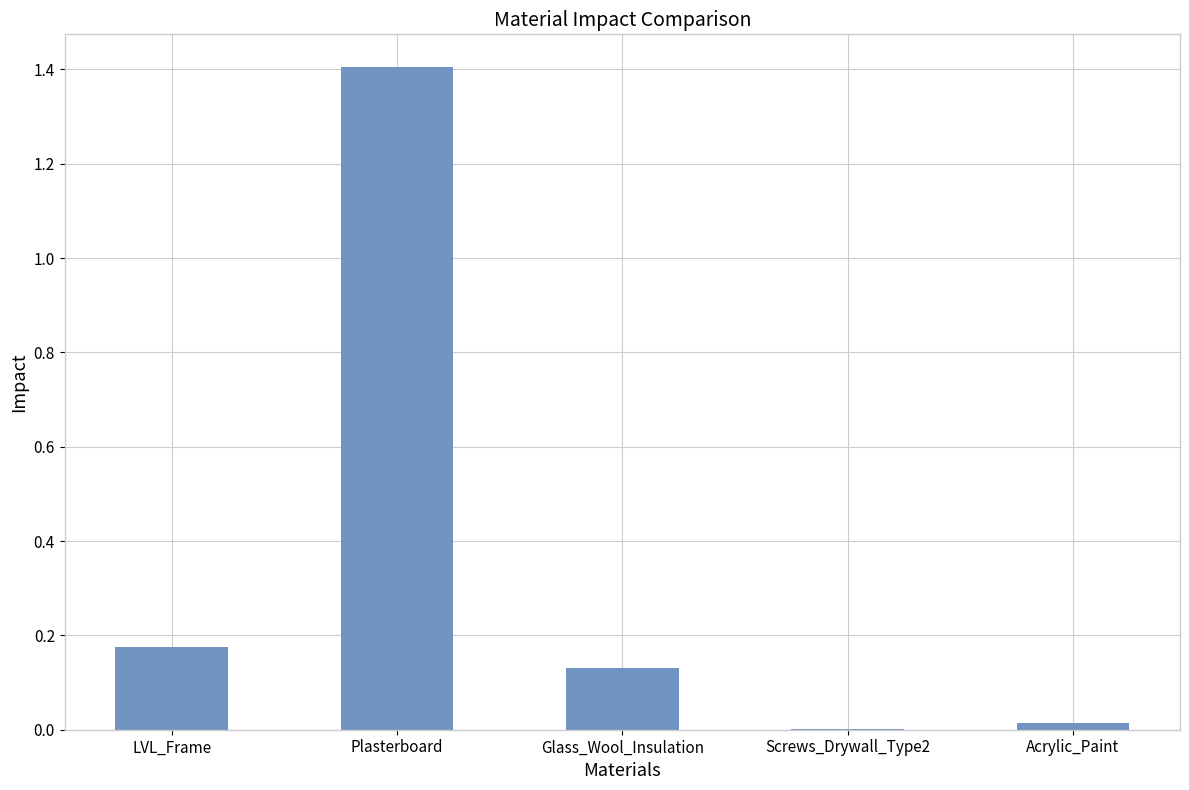

What is the sum of all values?

1.7